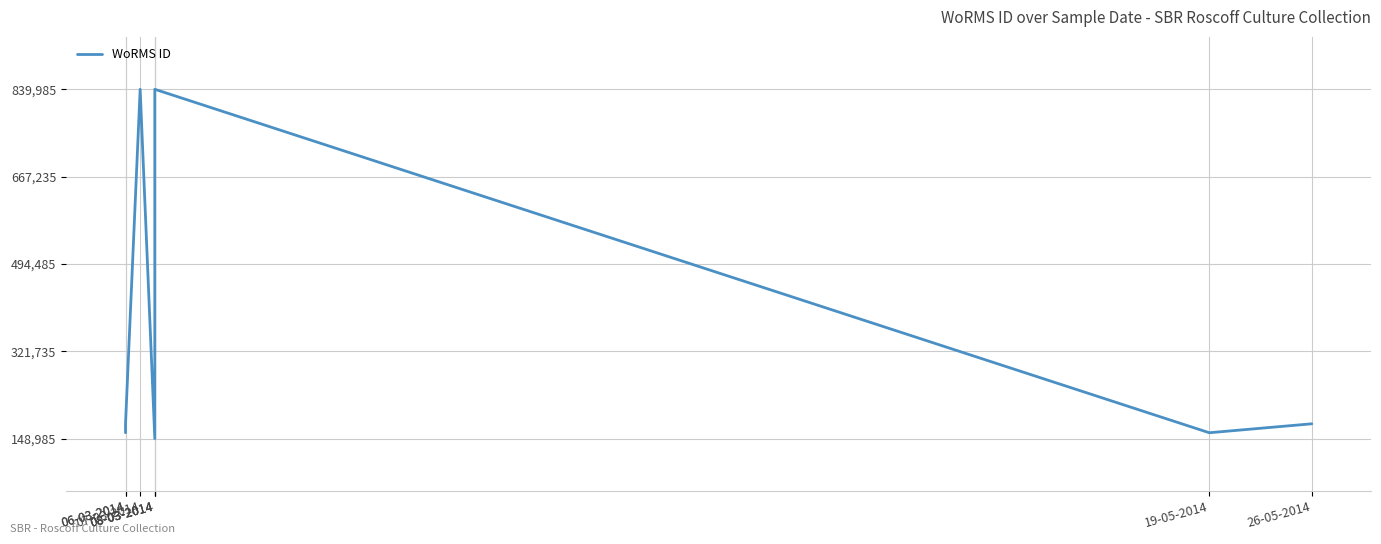

Which label corresponds to the smallest value in the chart?

08-03-2014